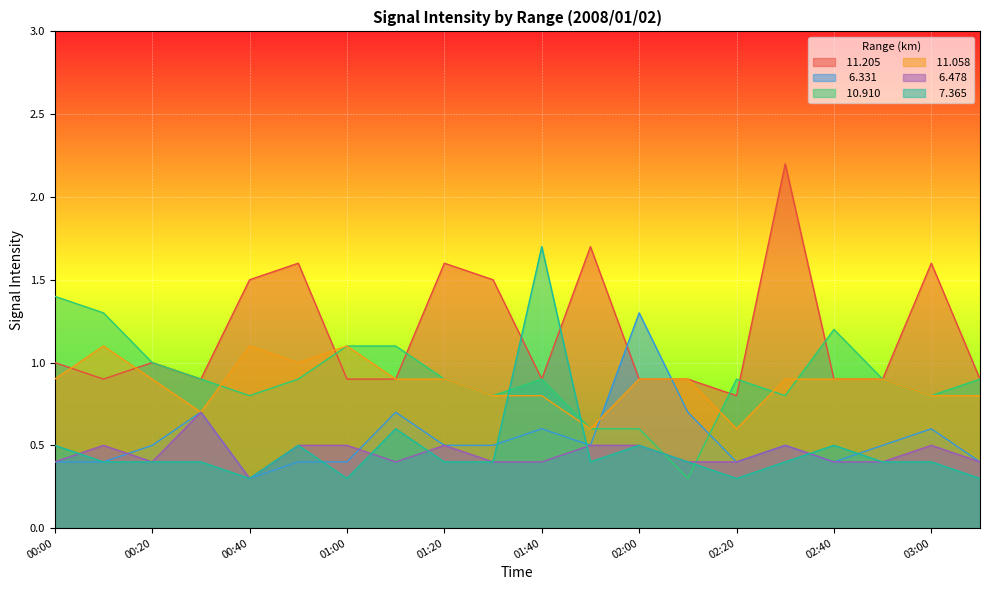

Rank the series at 02:50 from highest to lowest value.

 11.205,  10.910,  11.058,   6.331,   6.478,   7.365